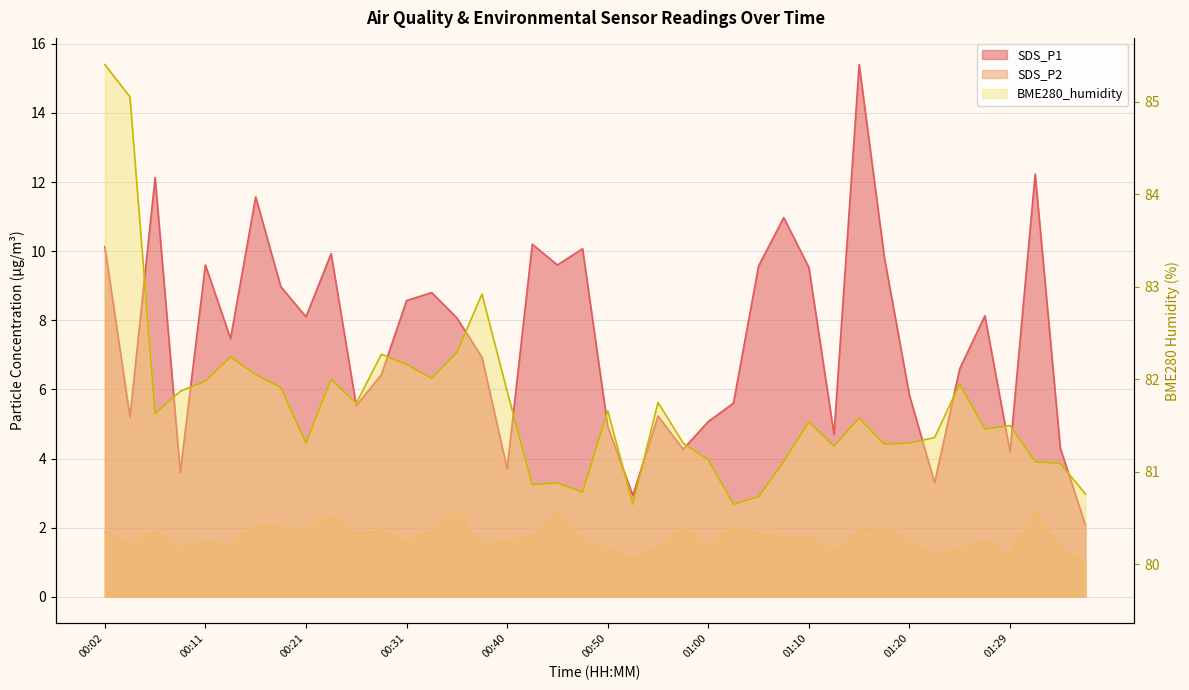

True or false: BME280_humidity and SDS_P2 intersect in this chart.

False